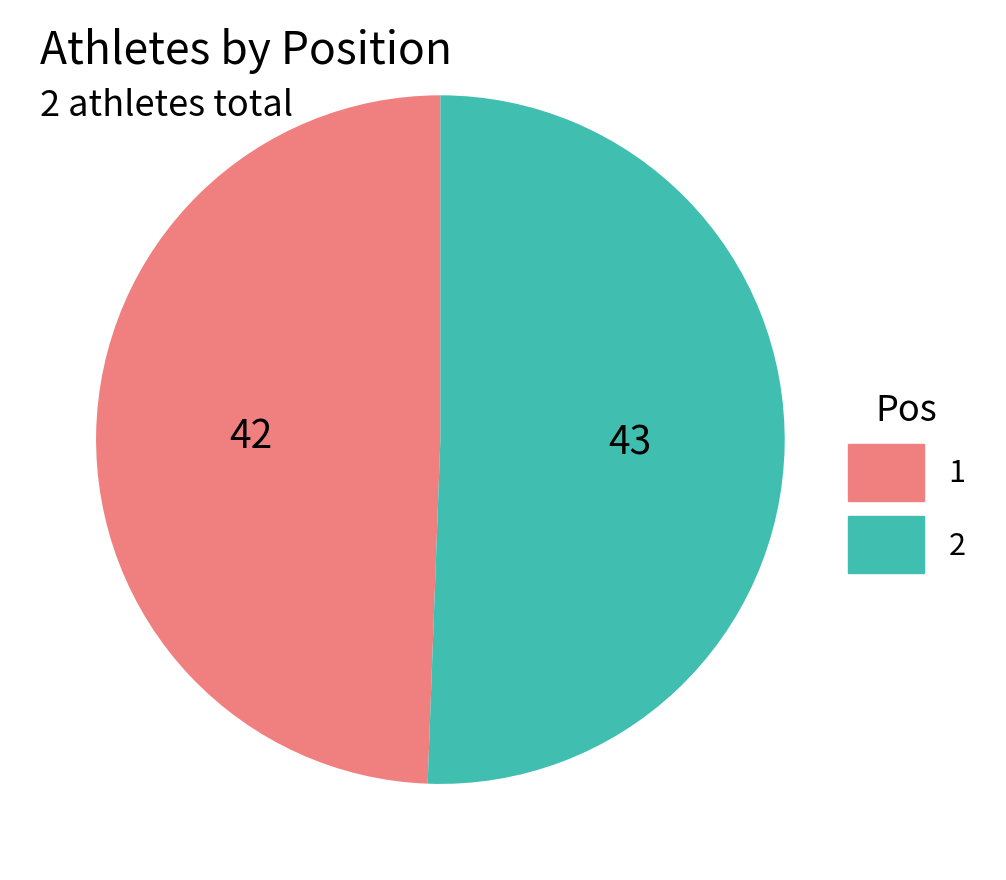

How many slices are in this pie chart?

2